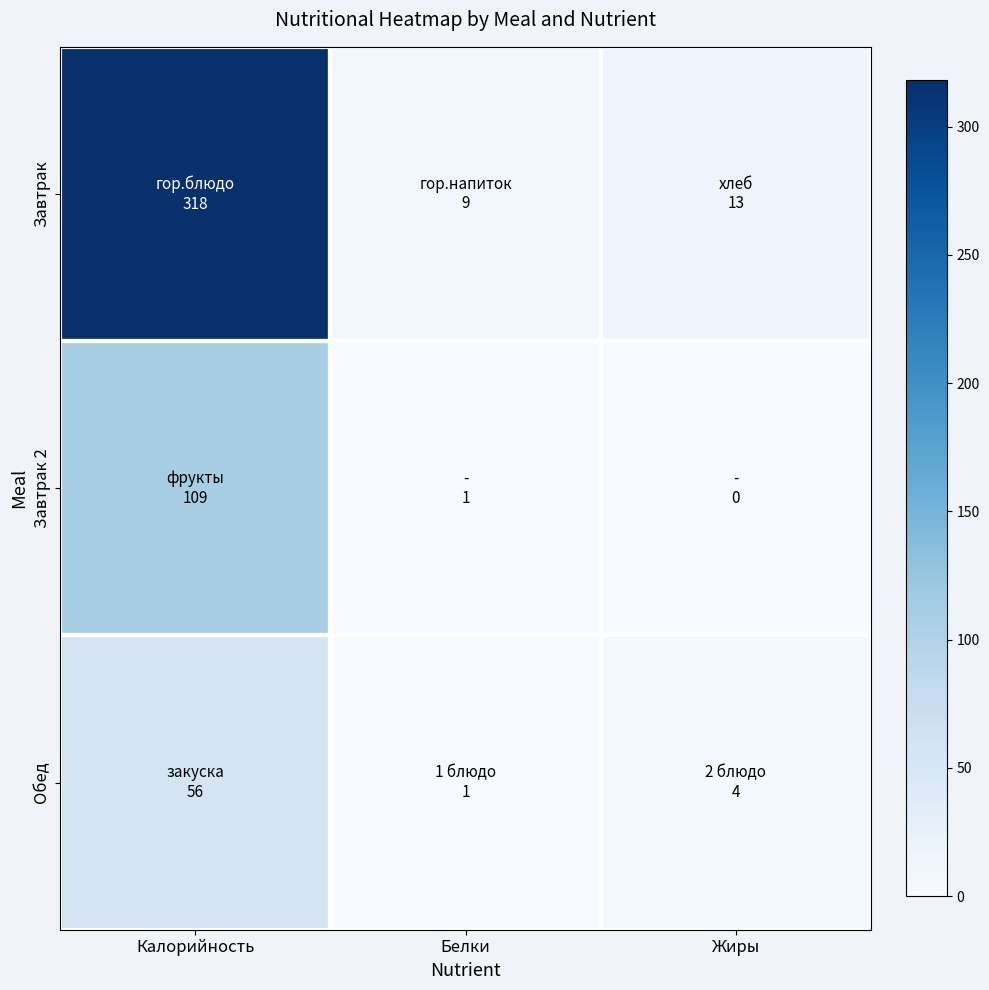

Rank the series by their average value, from highest to lowest.

Завтрак, Завтрак 2, Обед